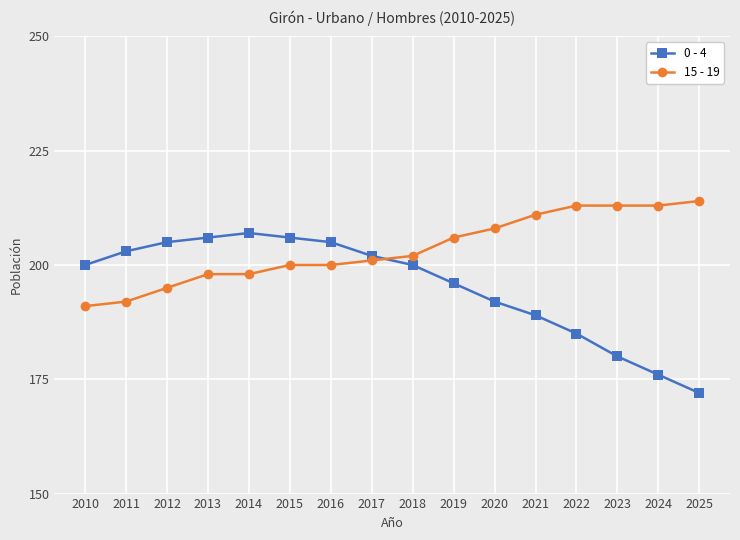

What is the lowest value of the 15 - 19 series?

191